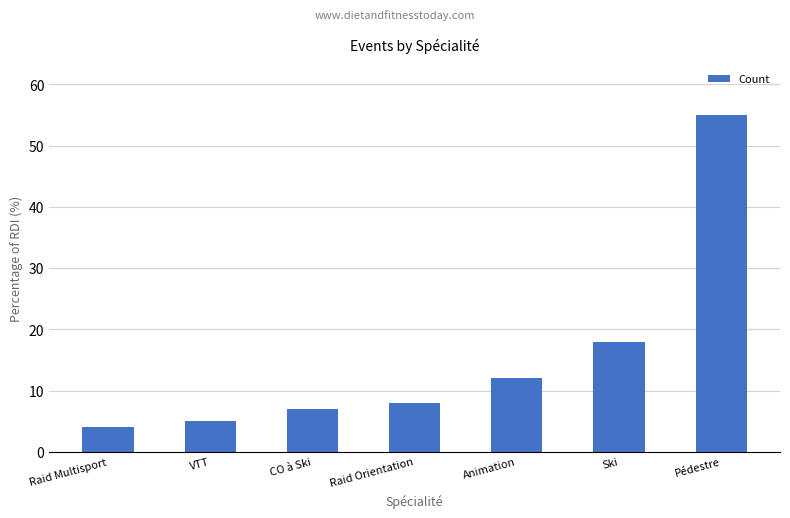

At which label is the value closest to 29?

Ski